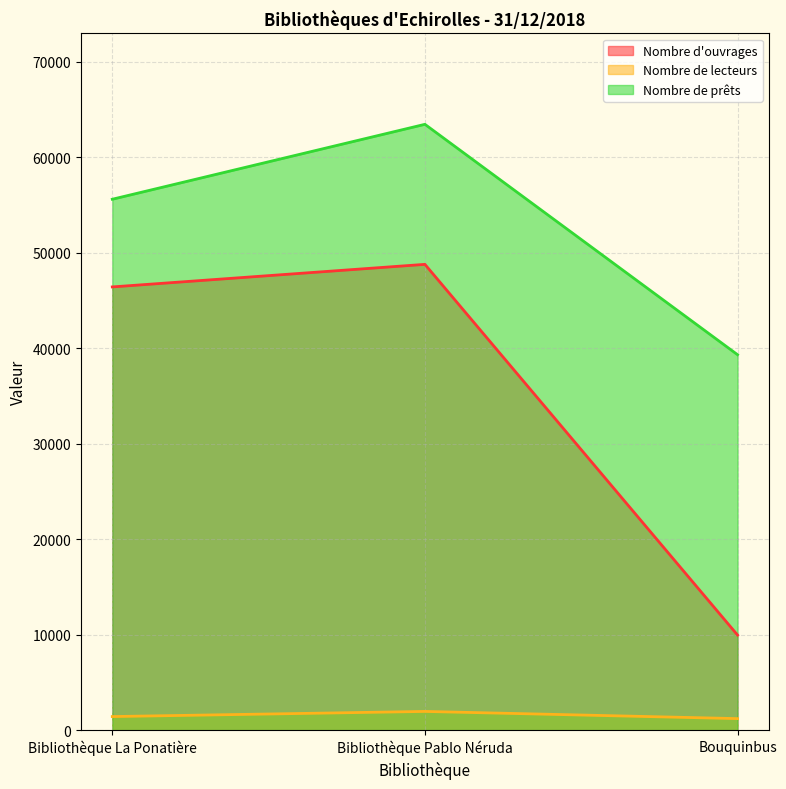

What is the label of the 1st point from the right?

Bouquinbus